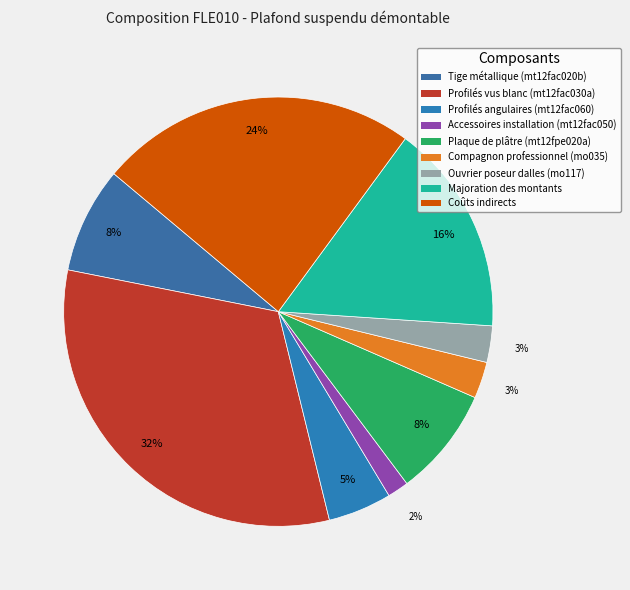

Do Tige métallique (mt12fac020b) and Compagnon professionnel (mo035) together represent more than half of the pie?

No